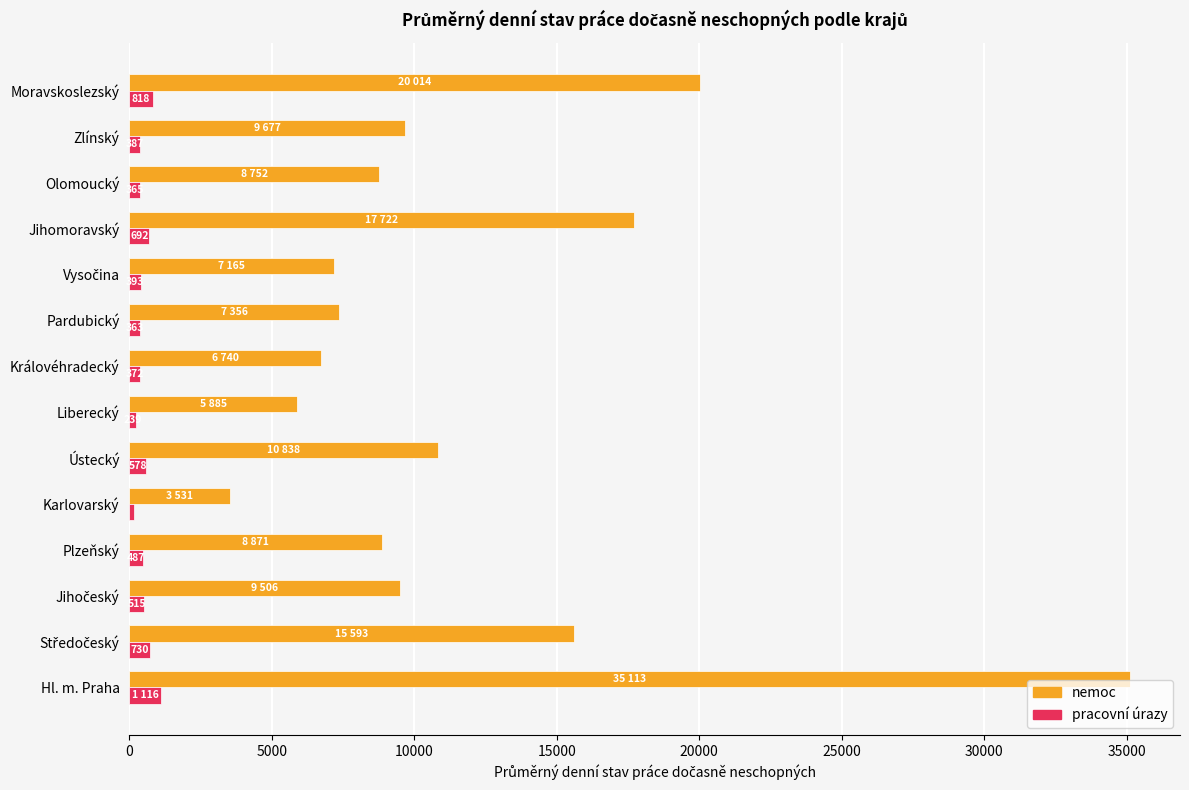

What is the difference between the highest and lowest values at Hl. m. Praha?

33997